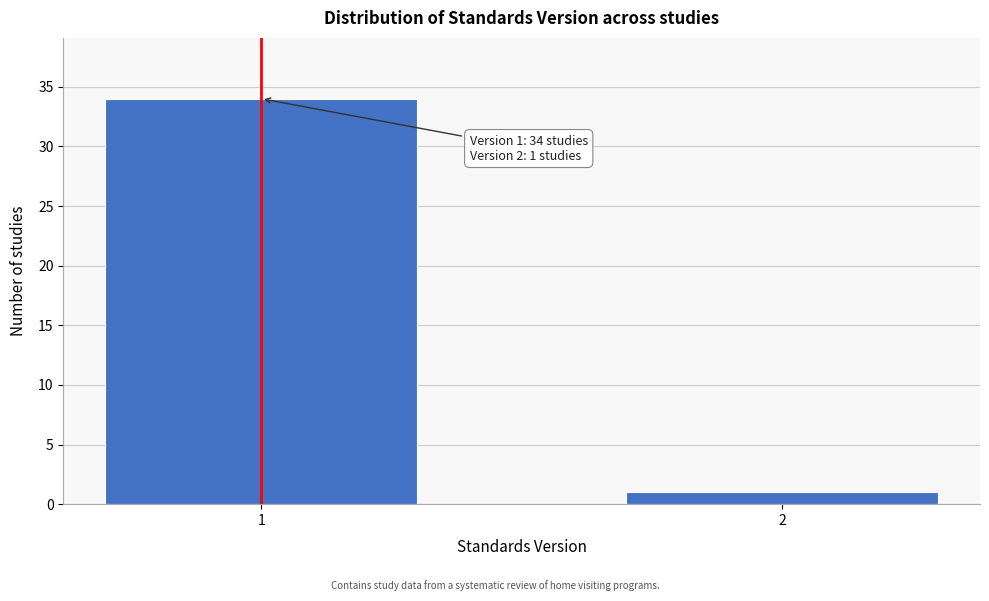

Reading left to right, transcribe all the data shown in this chart.

1=34	2=1